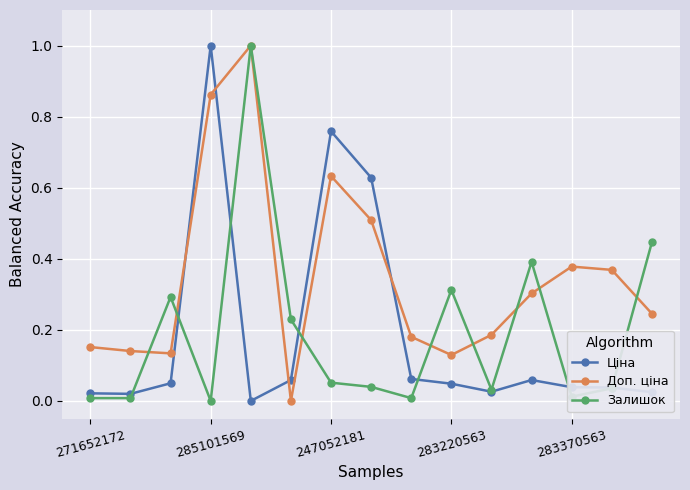

What is the maximum value shown in the chart?

1.0